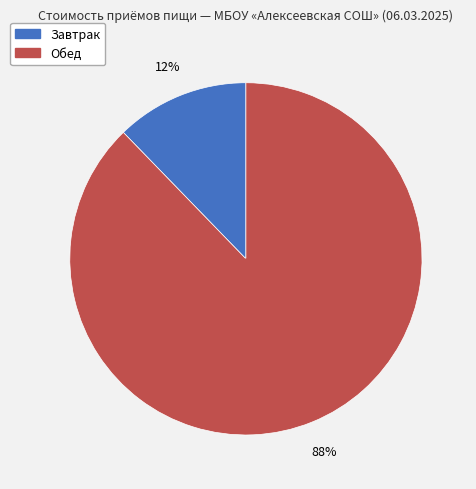

Rank the categories by value from highest to lowest.

Обед, Завтрак